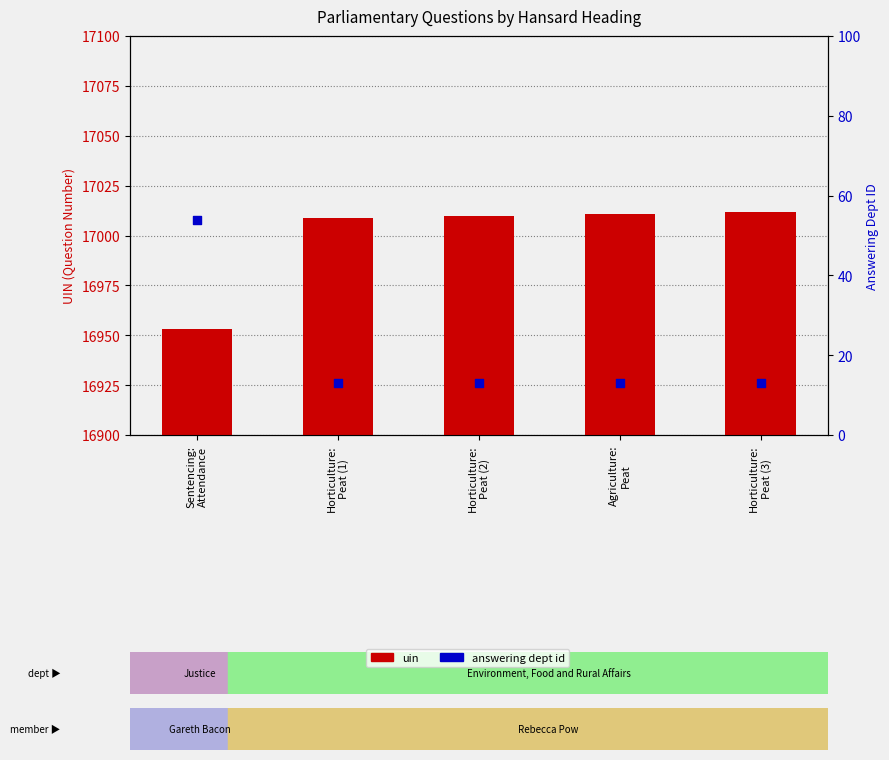

At which category is the sum across all series the highest?

Horticulture:
Peat (3)